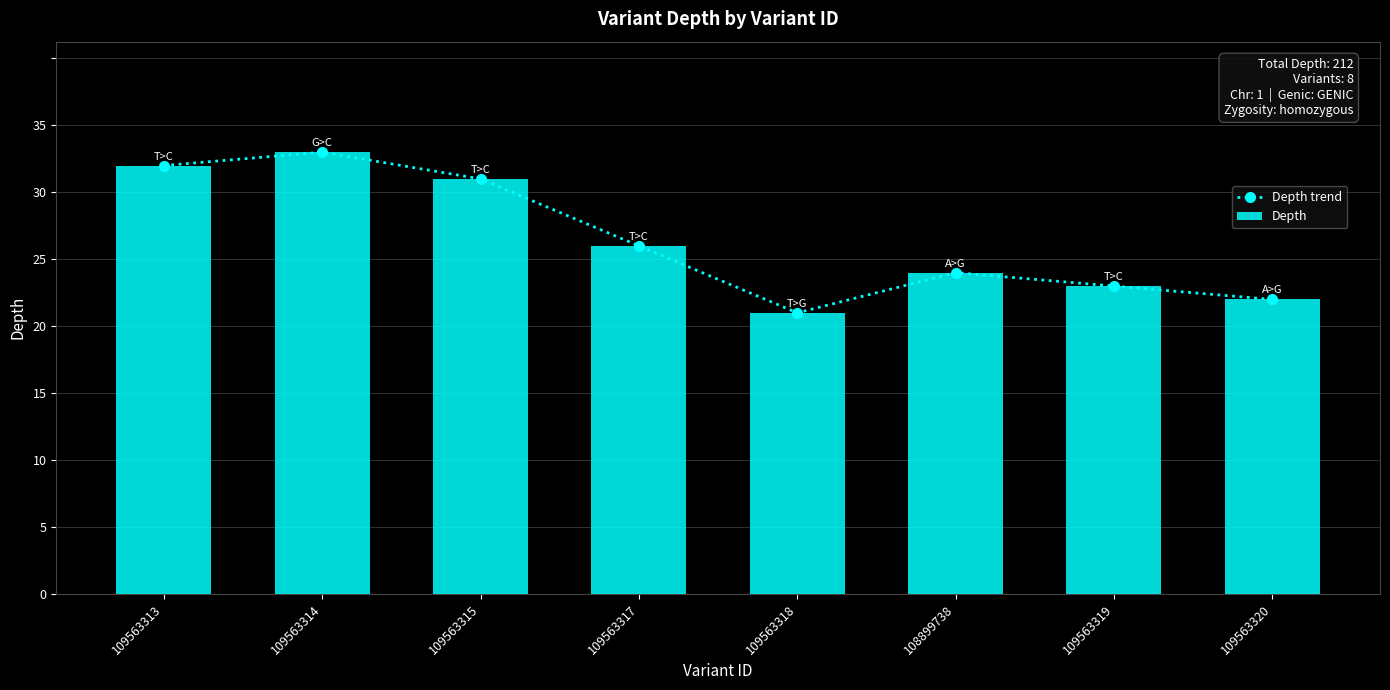

Is the value of Depth at 109563319 greater than the value of Depth trend at 109563315?

No